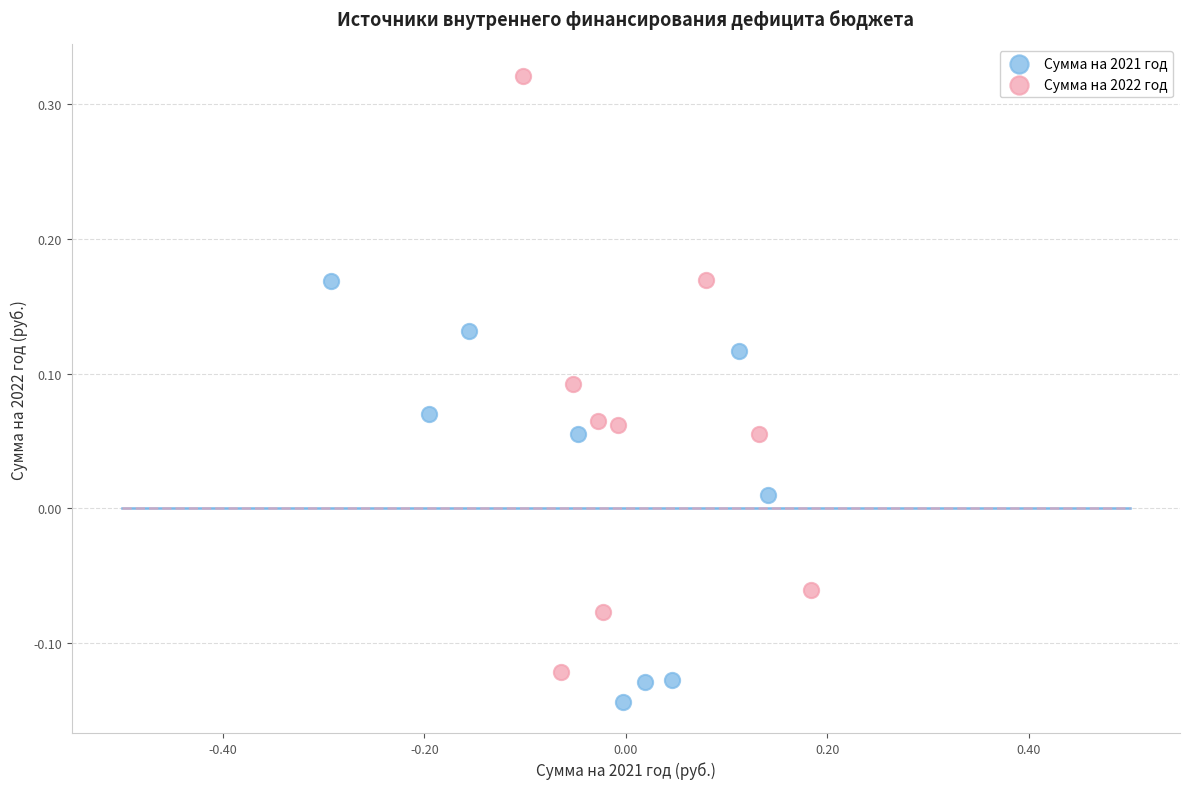

Which series contains the lowest Y value?

Сумма на 2021 год